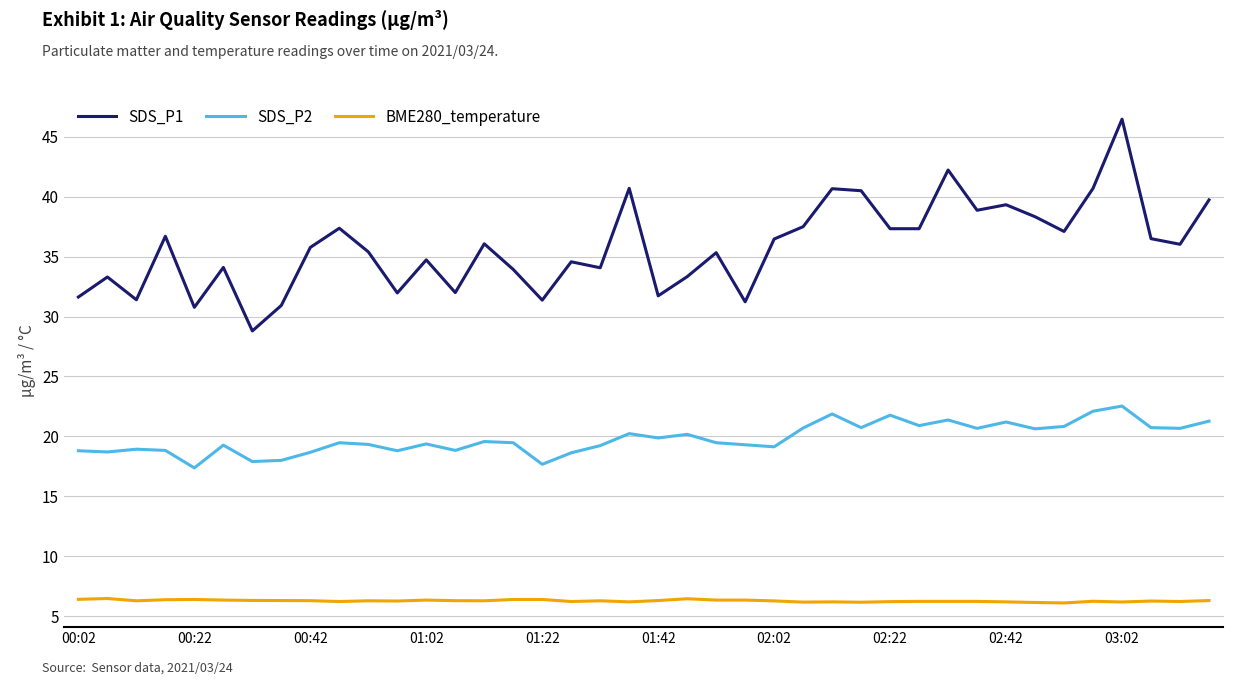

Does the chart have visible grid lines?

Yes